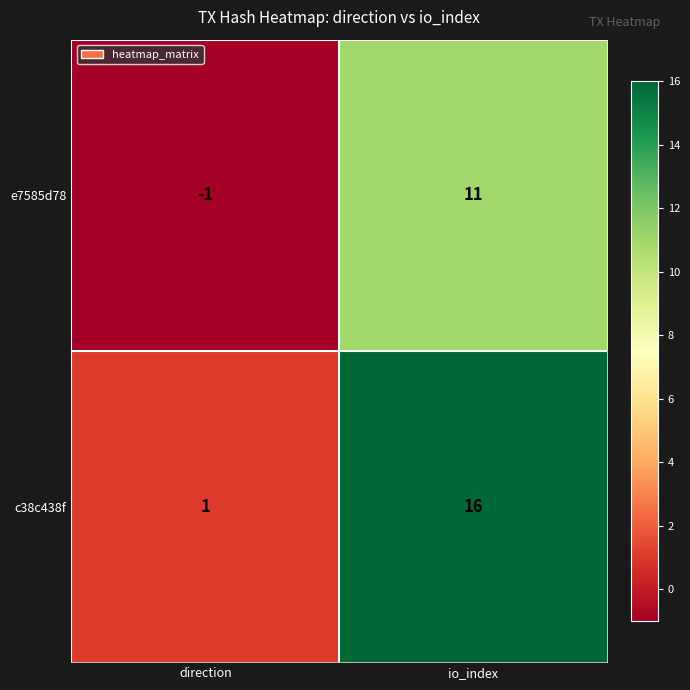

What is the maximum value shown in the chart?

16